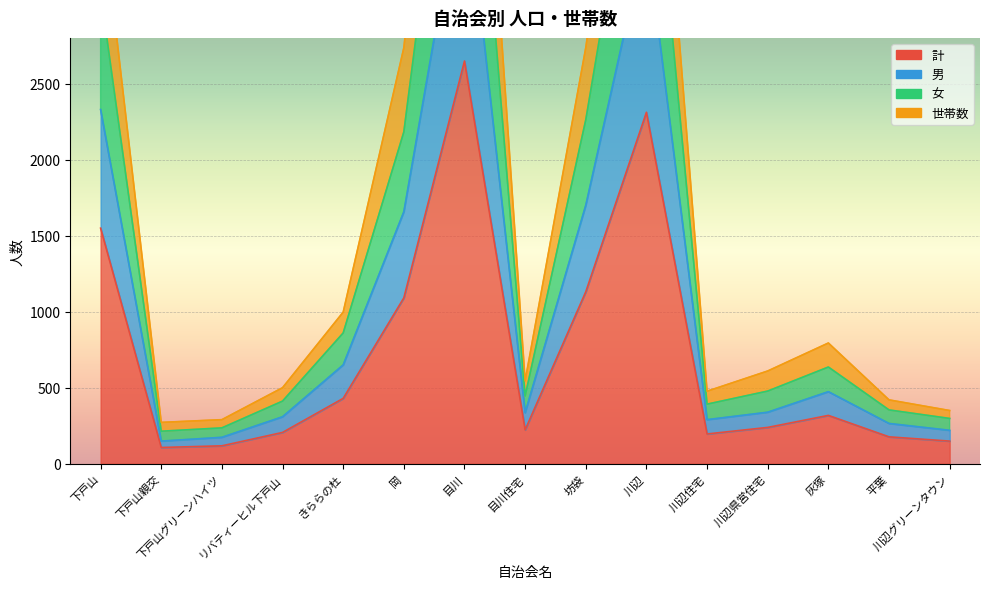

List the series in order of their peak value, highest first.

世帯数, 女, 男, 計